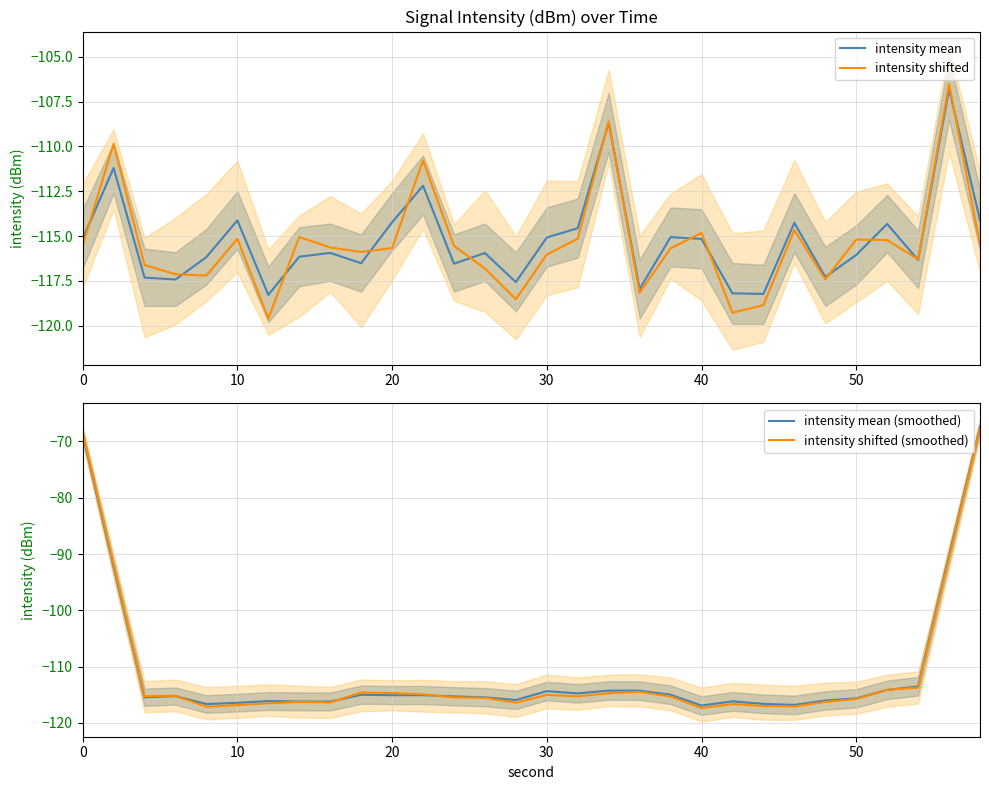

Which series has the largest range (max minus min)?

intensity shifted (smoothed)